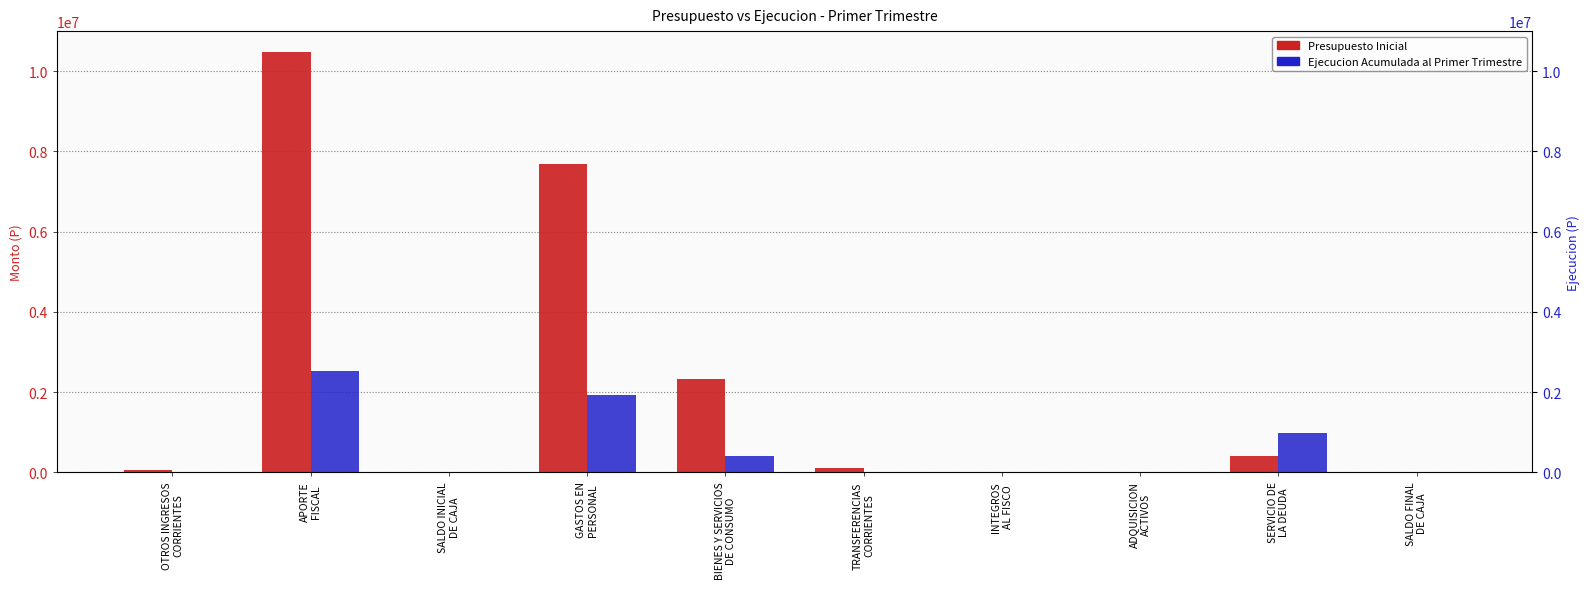

What is the total value across all series at GASTOS EN
PERSONAL?

9623228